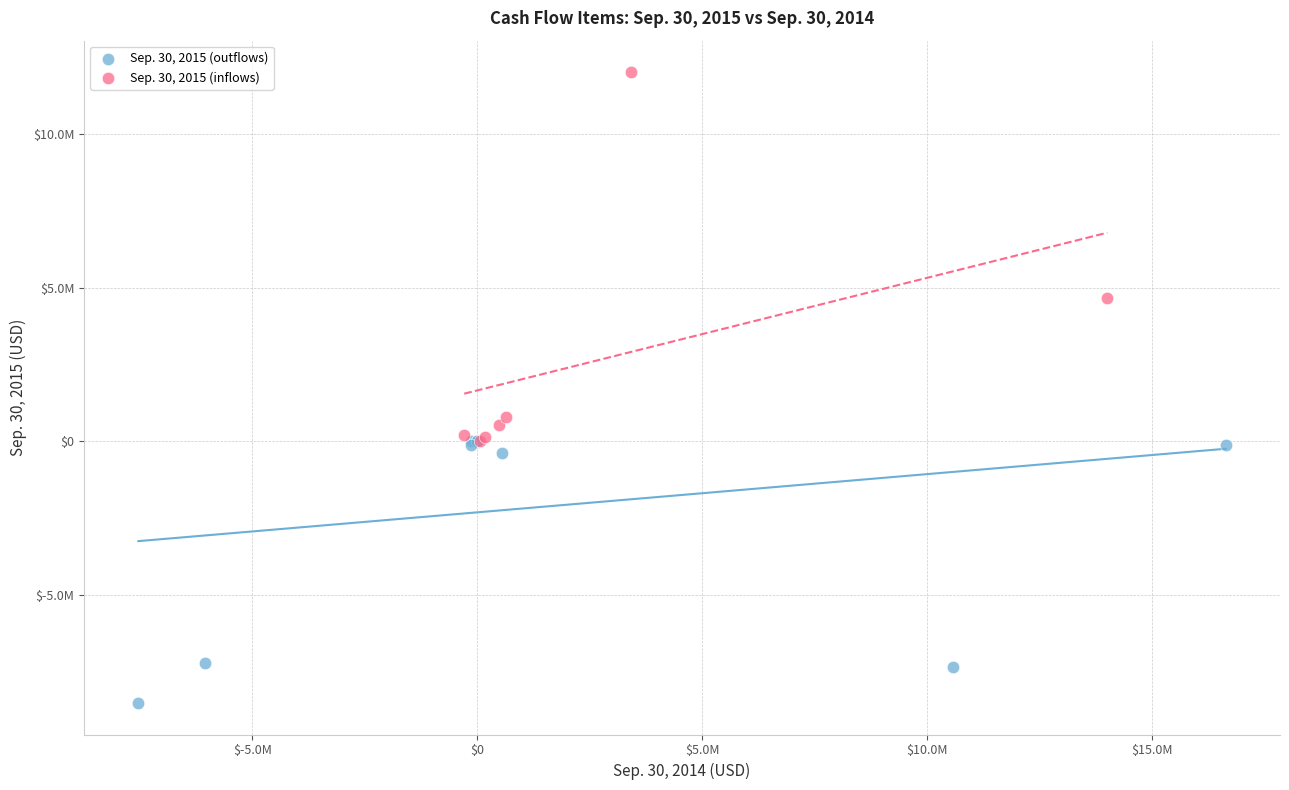

Which series reaches the minimum Y coordinate?

Sep. 30, 2015 (outflows)